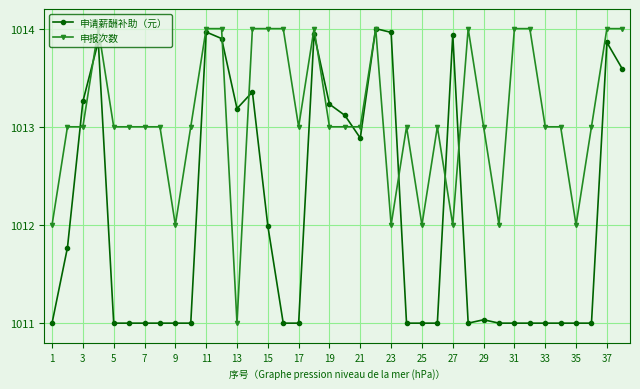

What is the value of the 申请薪酬补助（元） point at the 19th from the left?

1013.2